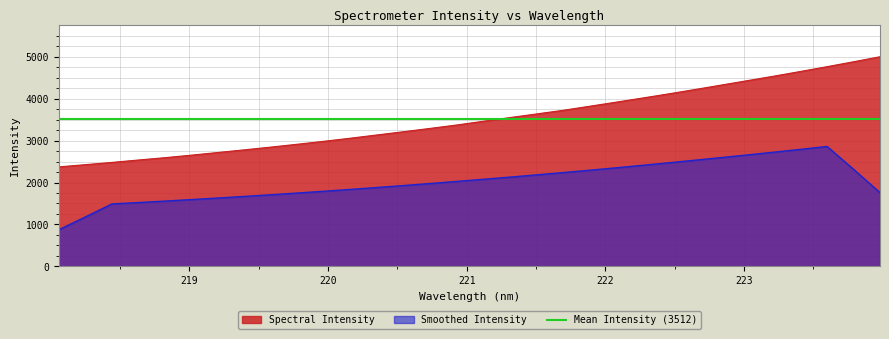

True or false: Spectral Intensity and Smoothed Intensity intersect in this chart.

False